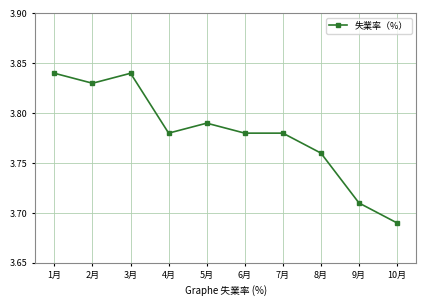

What is the label of the 3rd point from the left?

3月